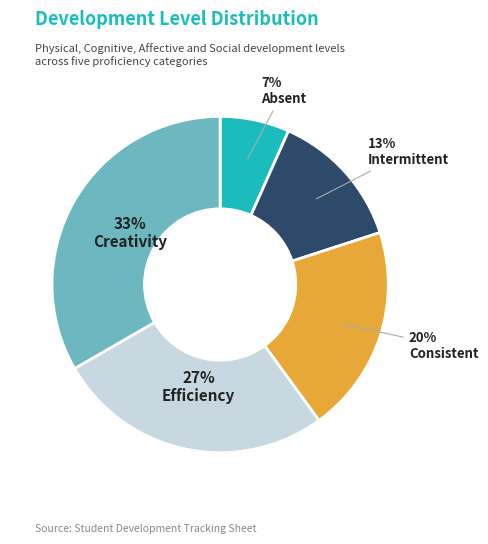

The Intermittent slice represents 13% of the pie. True or false?

True